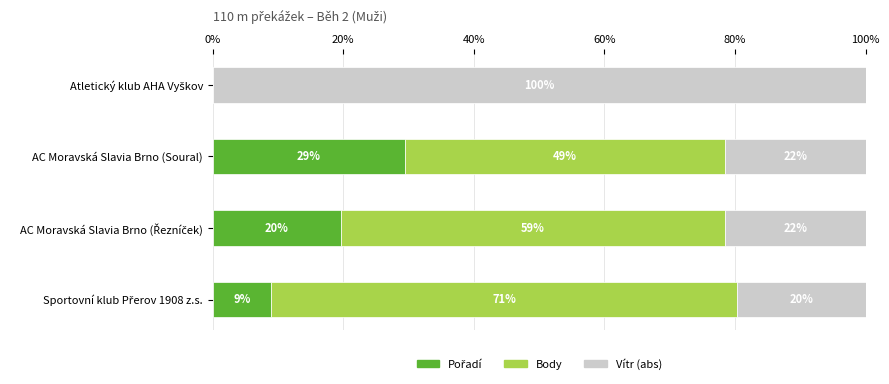

What is the average value of the Pořadí series?

14.5